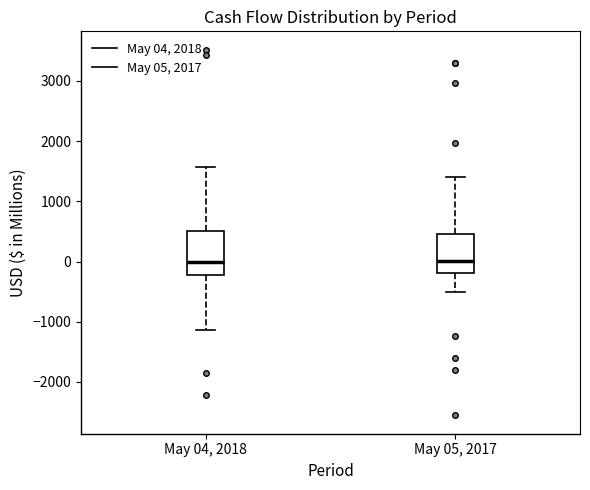

Reading left to right, read every box against the y-axis: the position of its median line, the range the box covers, and the ends of its whiskers. The values are not printed on the chart, so give them approximately, as read against the axis.

May 04, 2018: median 0, box -200 to 500, whiskers -1100 to 1600
May 05, 2017: median 0, box -200 to 500, whiskers -500 to 1400